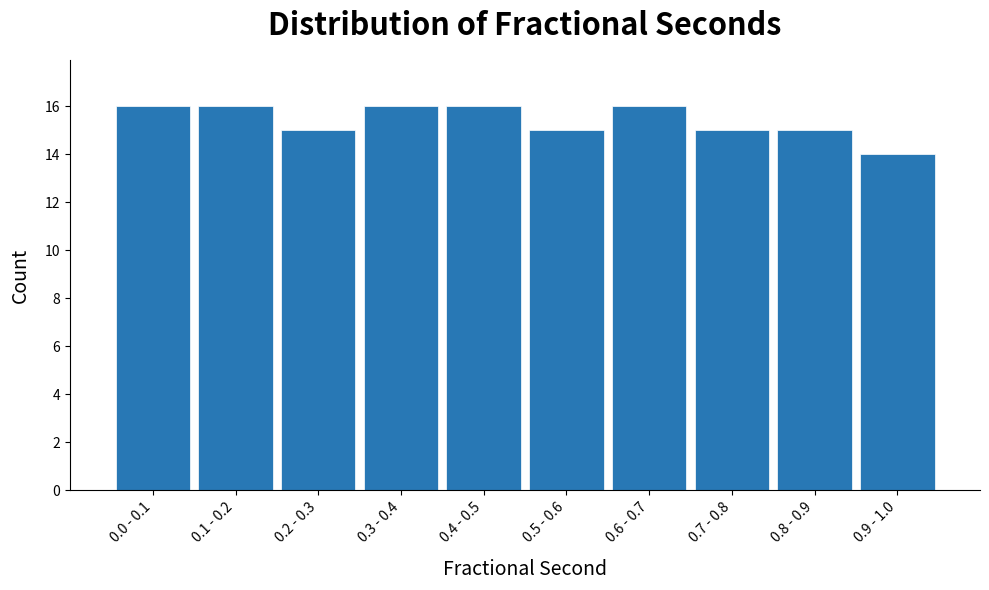

Reading left to right, extract all data points from this chart.

0.0 - 0.1=16	0.1 - 0.2=16	0.2 - 0.3=15	0.3 - 0.4=16	0.4 - 0.5=16	0.5 - 0.6=15	0.6 - 0.7=16	0.7 - 0.8=15	0.8 - 0.9=15	0.9 - 1.0=14